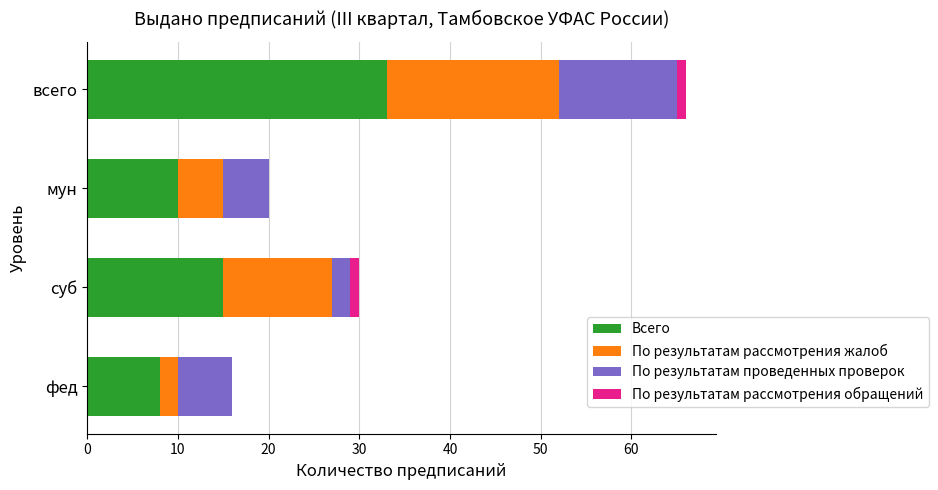

Count the number of data series in this chart.

4